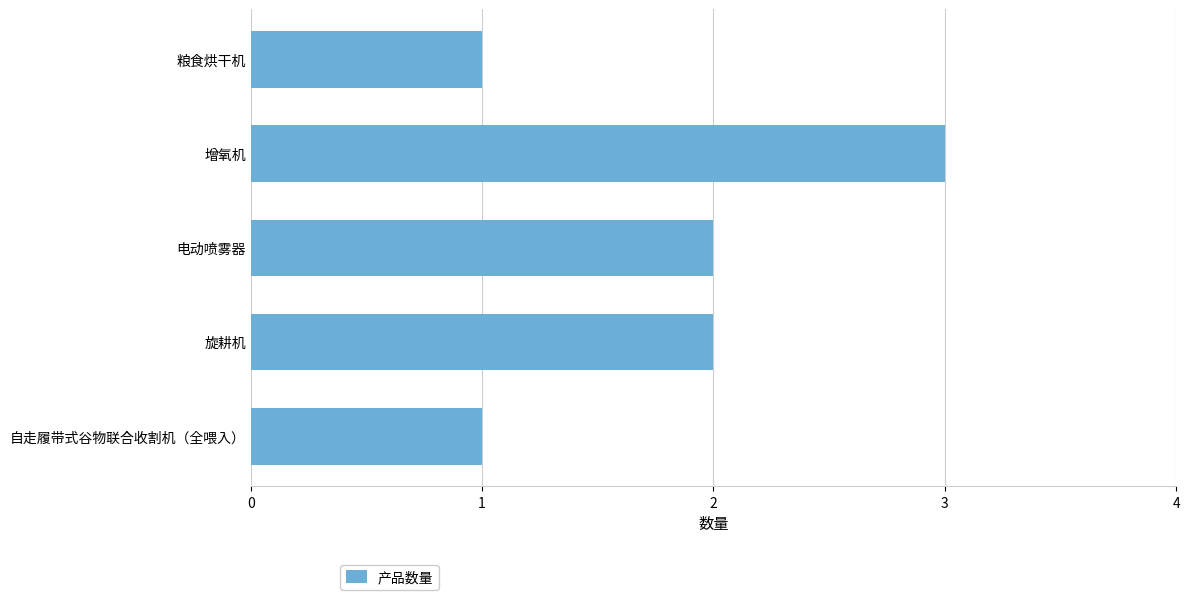

Reading bottom to top, transcribe all the data shown in this chart.

自走履带式谷物联合收割机（全喂入）=1	旋耕机=2	电动喷雾器=2	增氧机=3	粮食烘干机=1